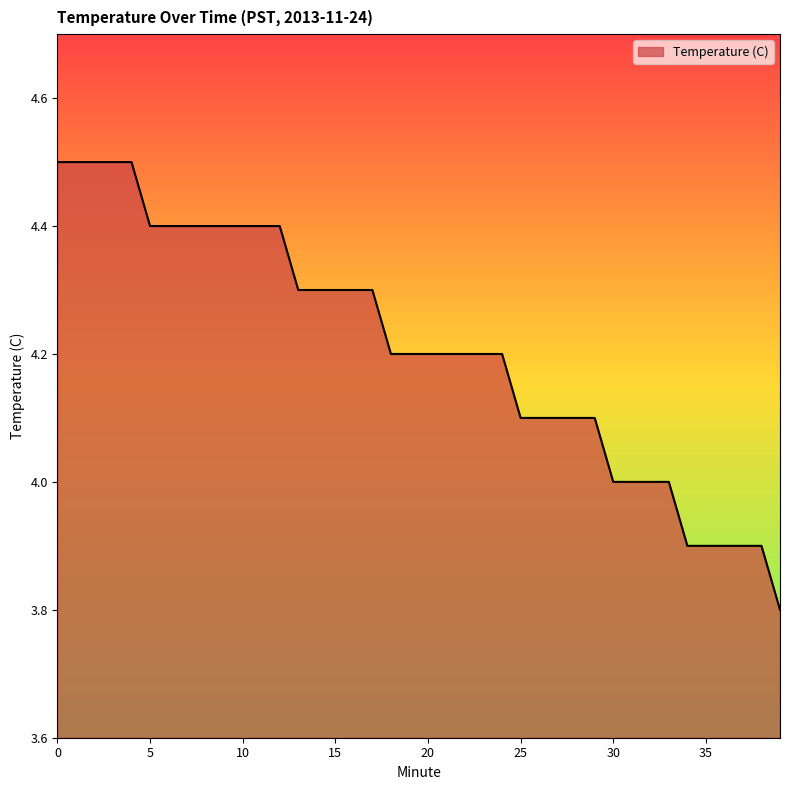

What is the greatest value displayed?

4.5